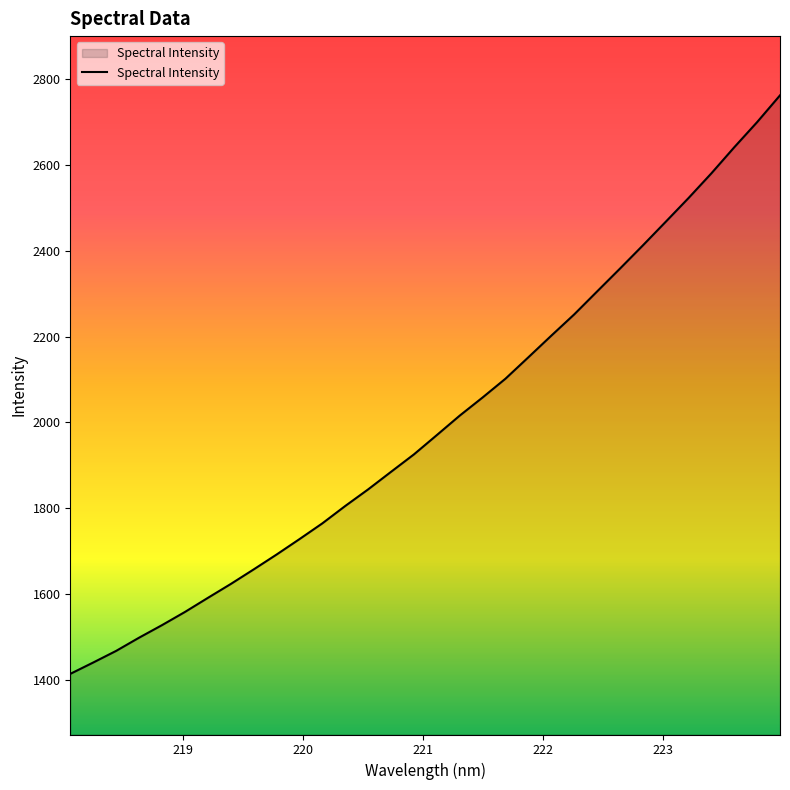

What is the greatest value displayed?

2762.4